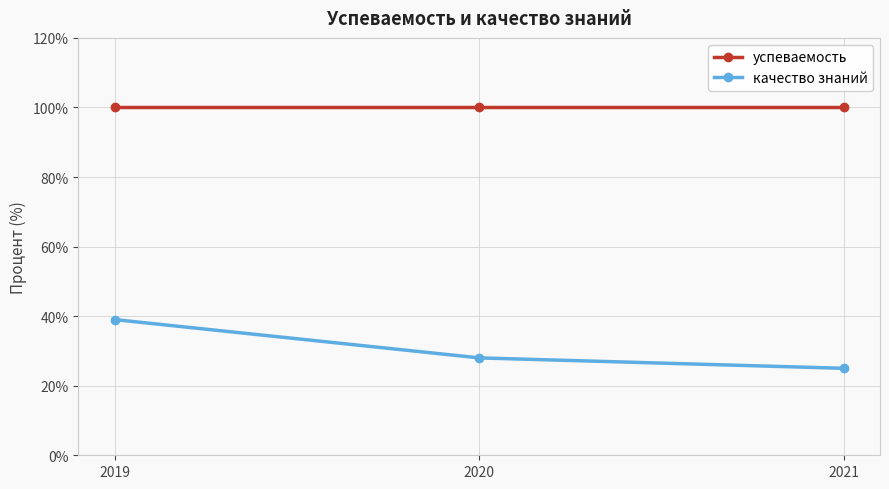

What are all the series names shown in the legend?

успеваемость, качество знаний